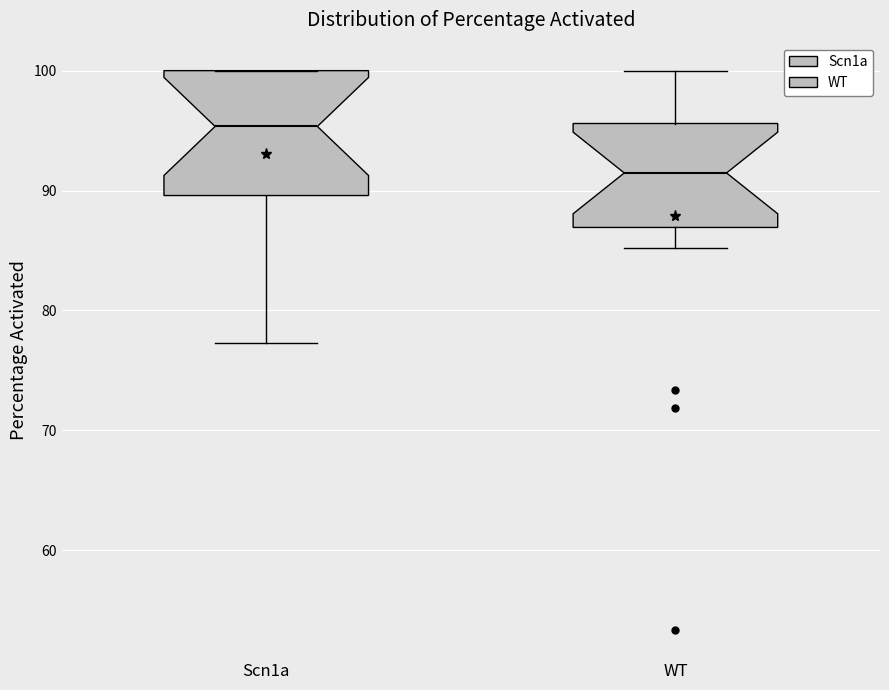

Where does the lower whisker of the box for Scn1a end on the y-axis? The values are not printed on the chart, so give them approximately, as read against the axis.

77